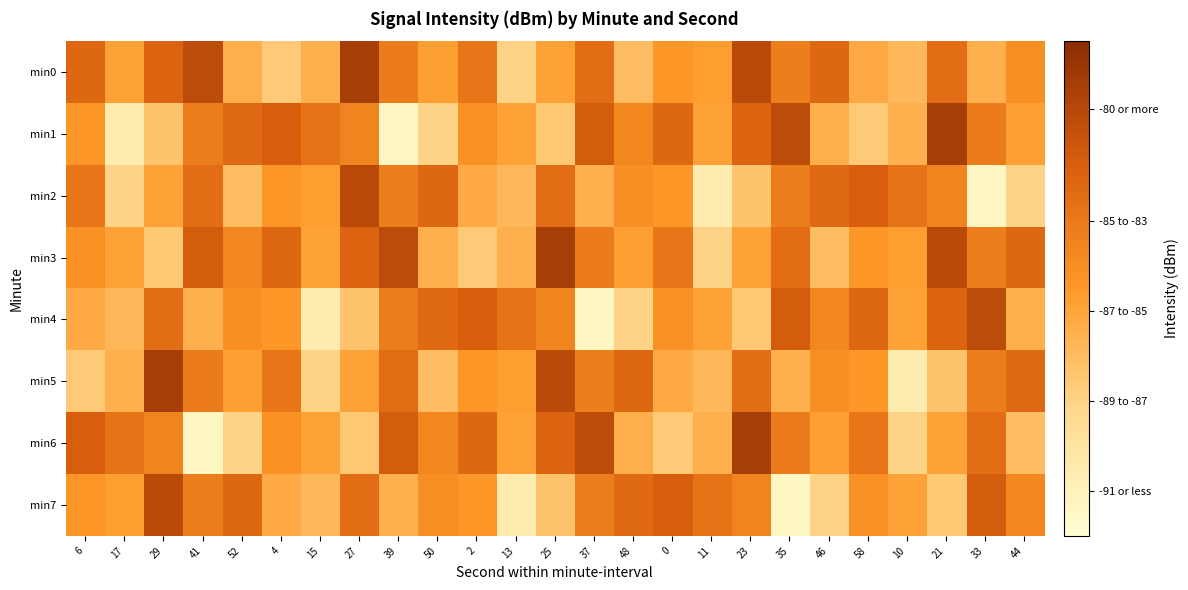

At which category is the sum across all series the highest?

29